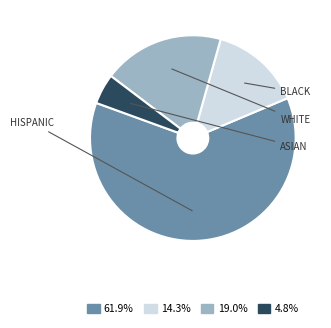

Is there any slice that represents more than half of the pie?

Yes